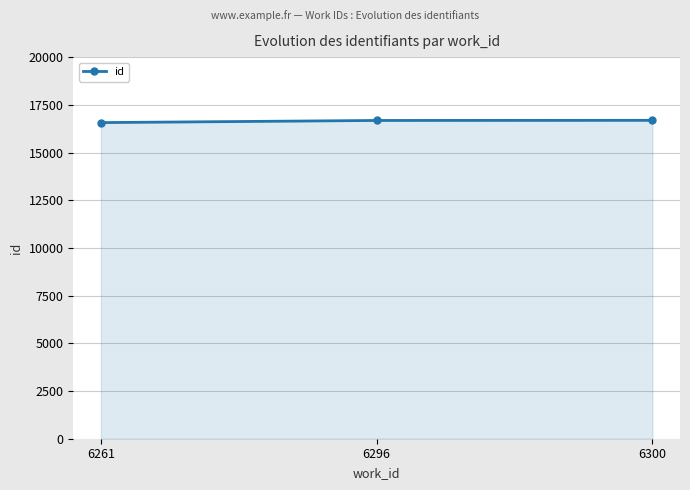

What is the value of the 3rd point from the left?

16687